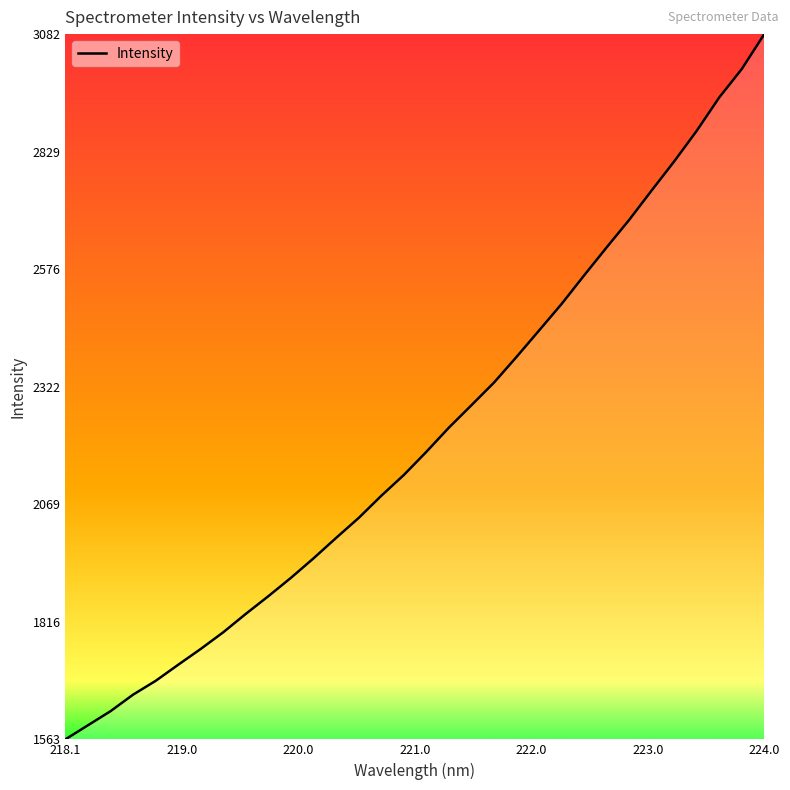

What is the minimum value shown in the chart?

1562.9